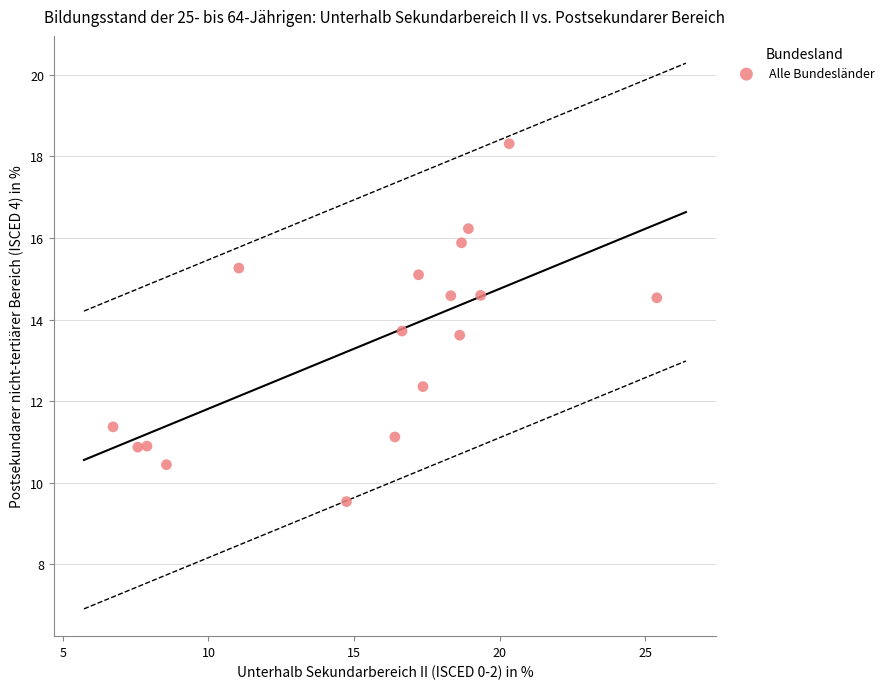

What is the range of X values (max minus min)?

18.7